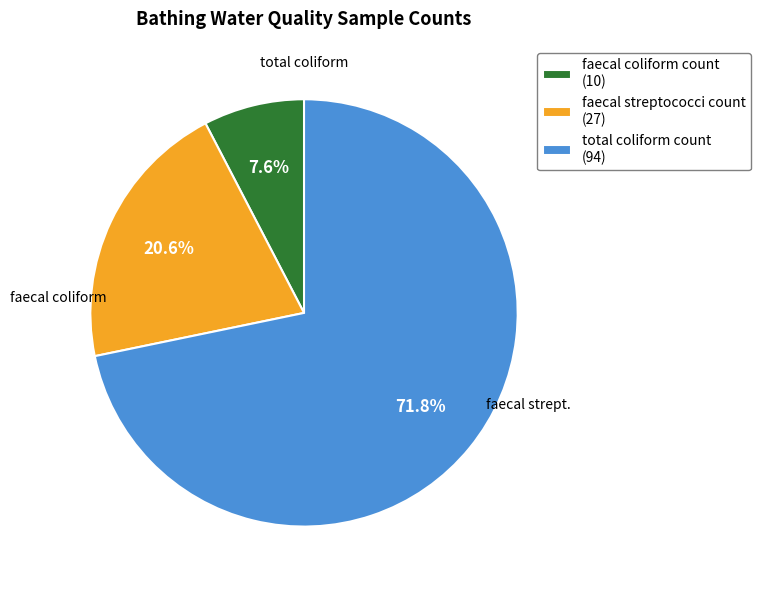

Which slice is the largest?

total coliform count